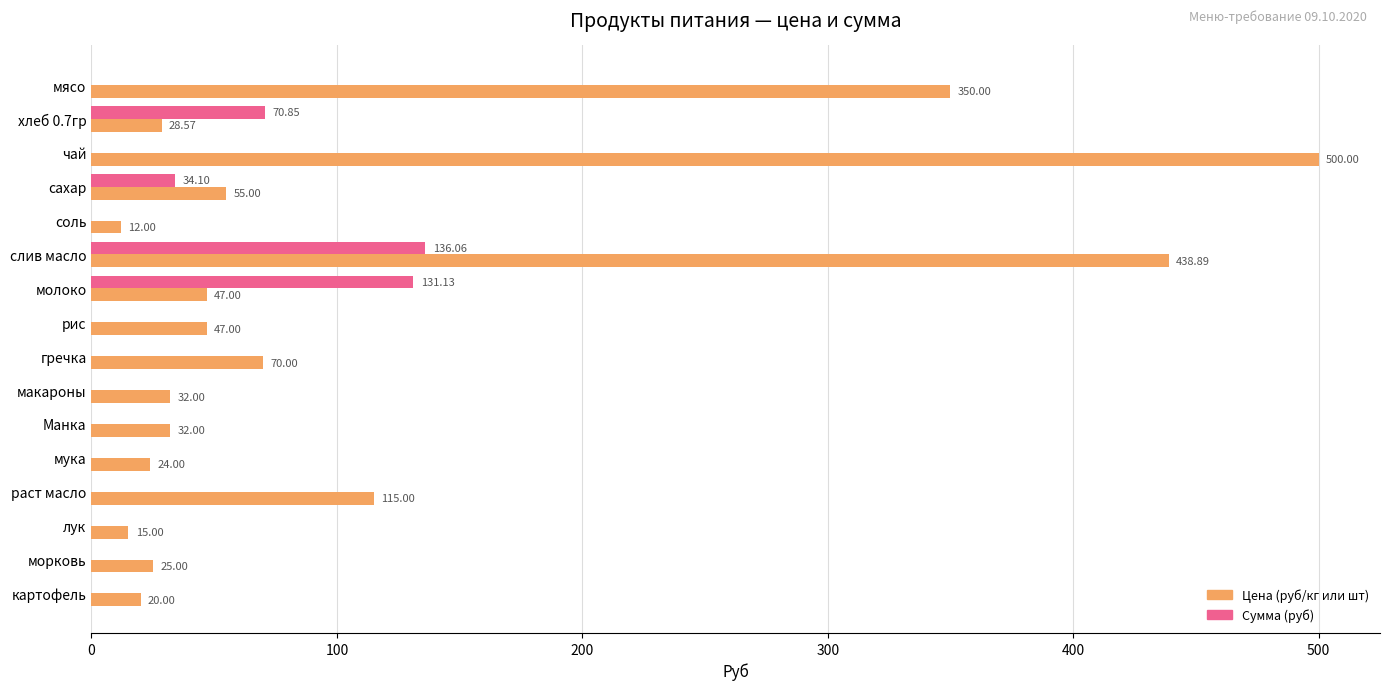

What is the sum of all Цена (руб/кг или шт) values?

1811.5